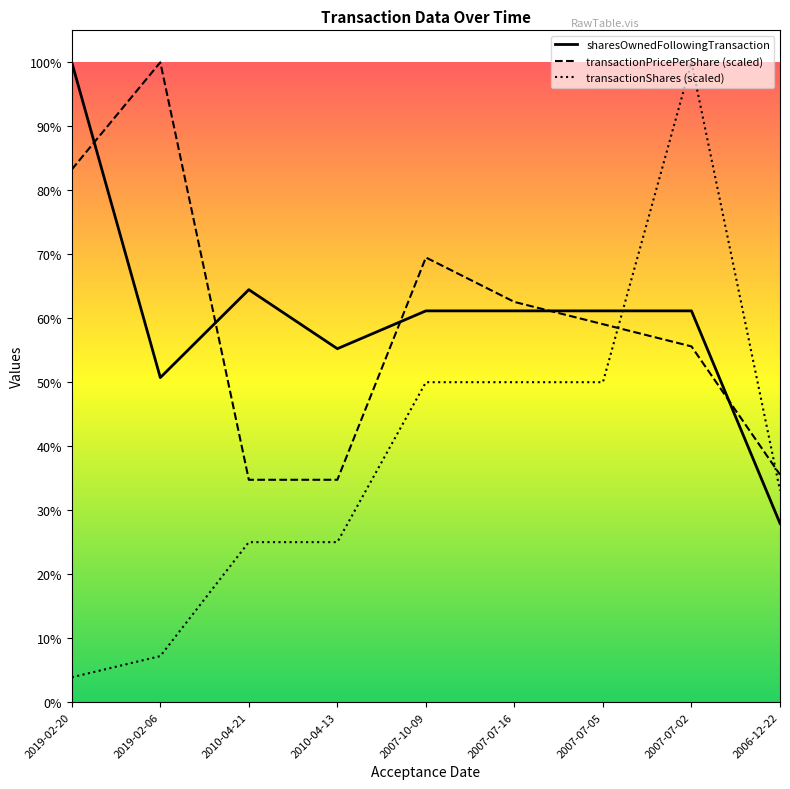

Is this an area chart (filled region under the line)?

No